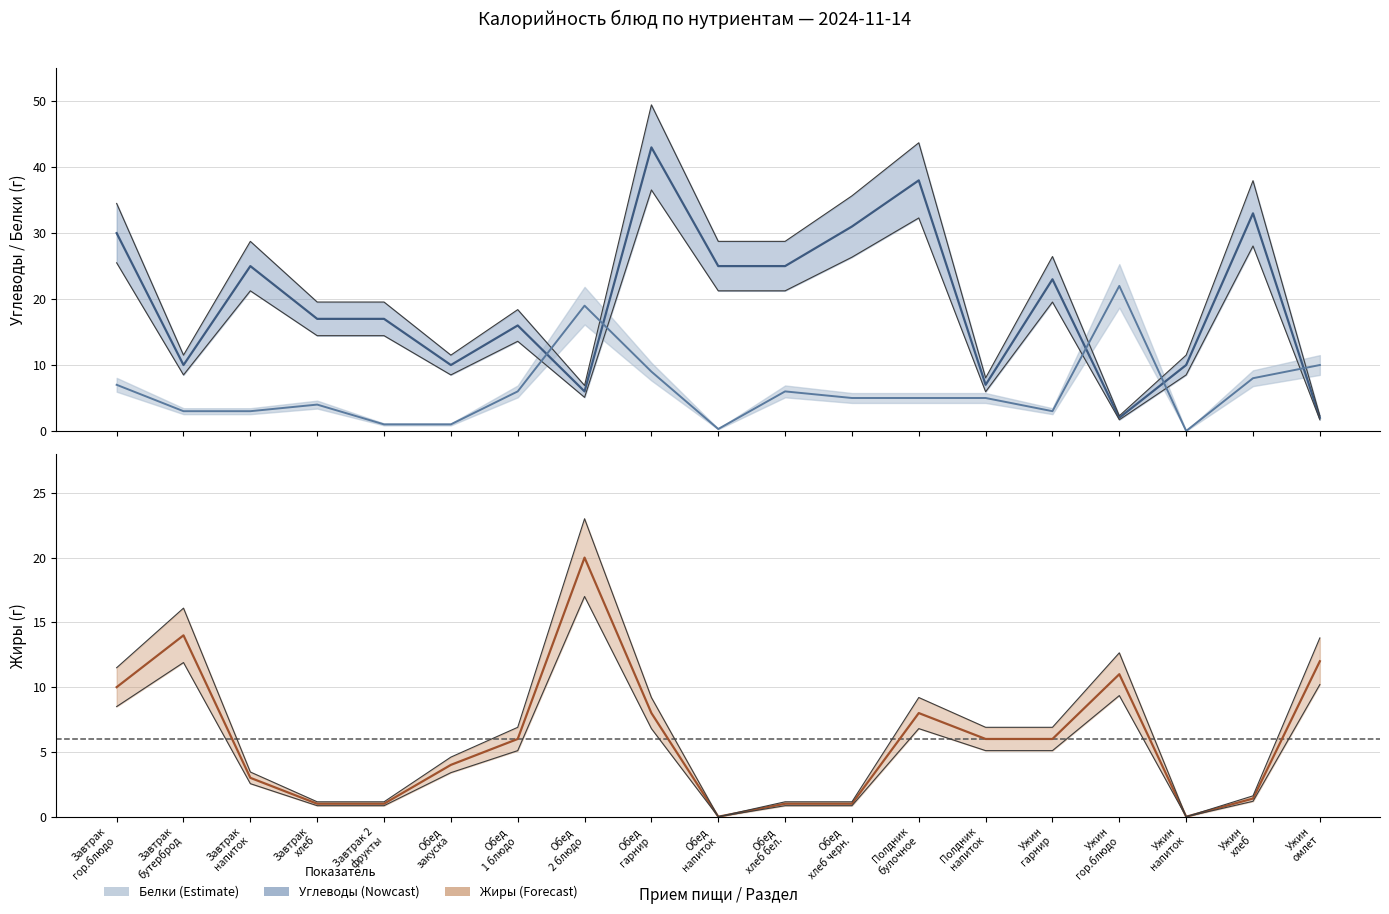

What are all the series names shown in the legend?

Углеводы, Белки, Жиры